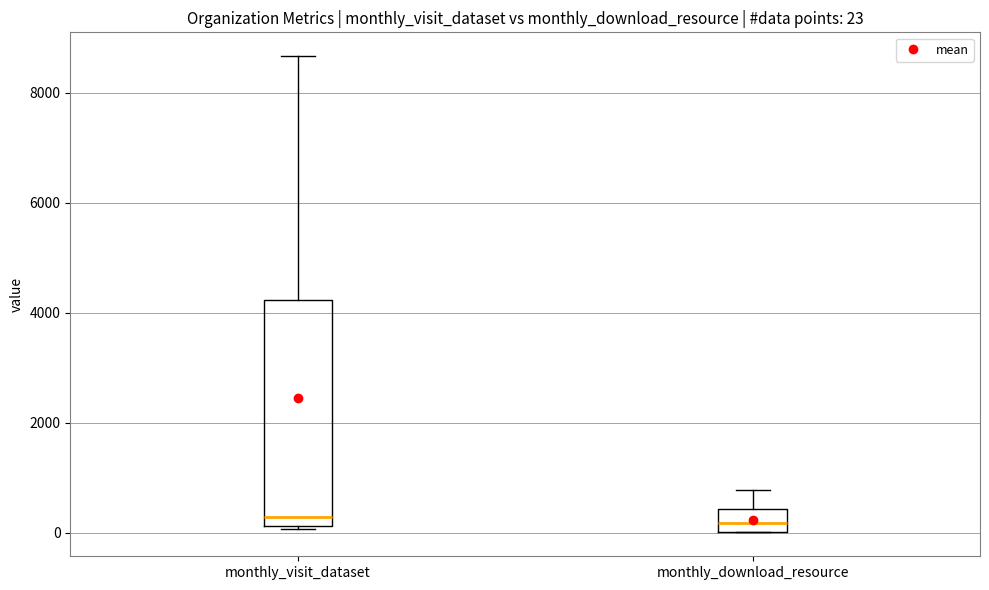

Which box is the tallest, from its lower edge to its upper edge?

monthly_visit_dataset